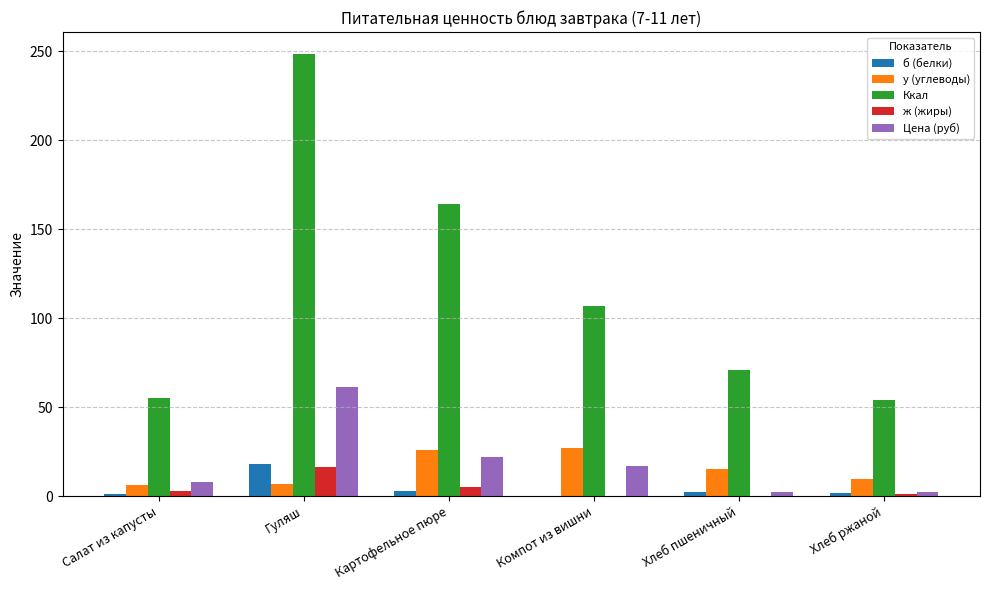

Count the number of categories in the chart.

6